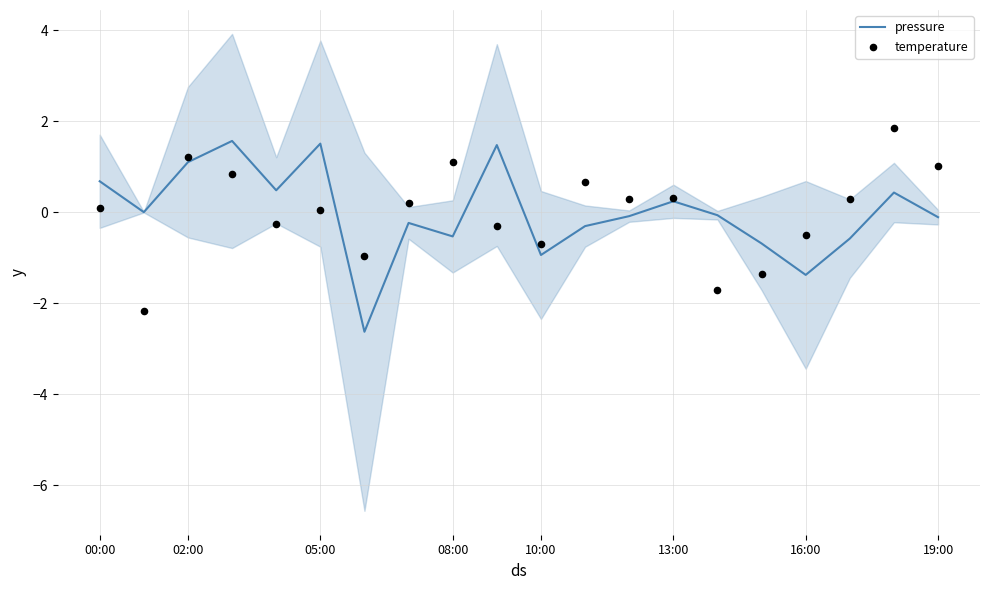

At how many categories does at least one series exceed 1?

7